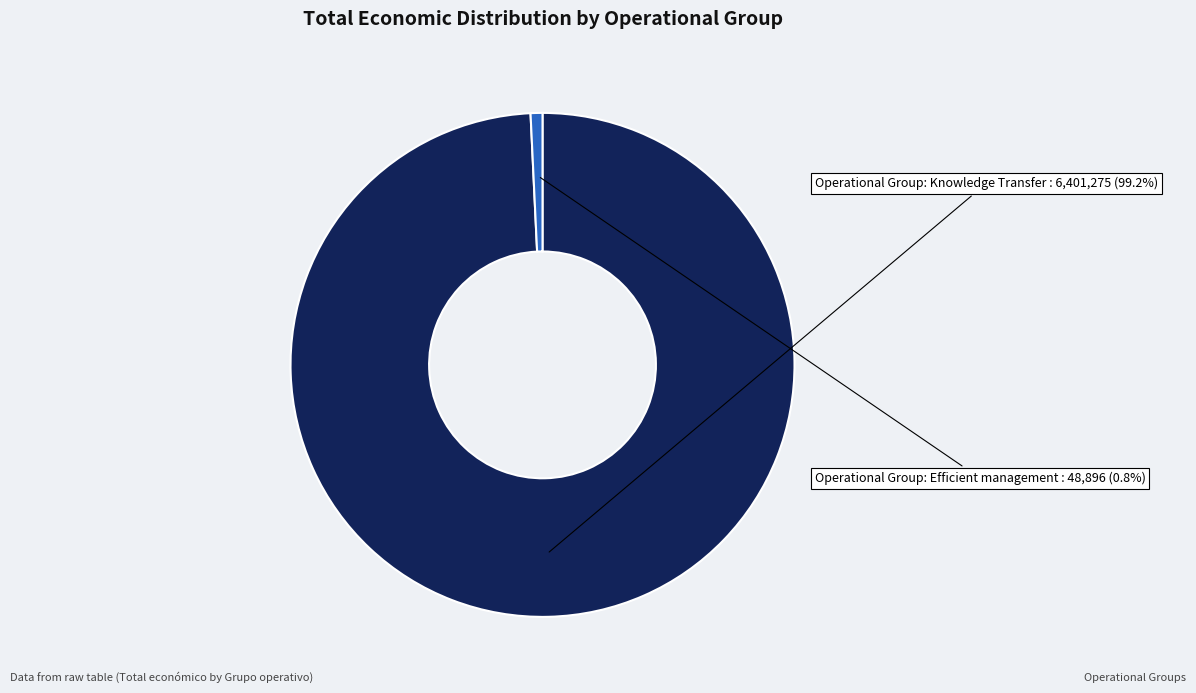

To the nearest percent, what is the difference between the largest and smallest slice percentages?

98%